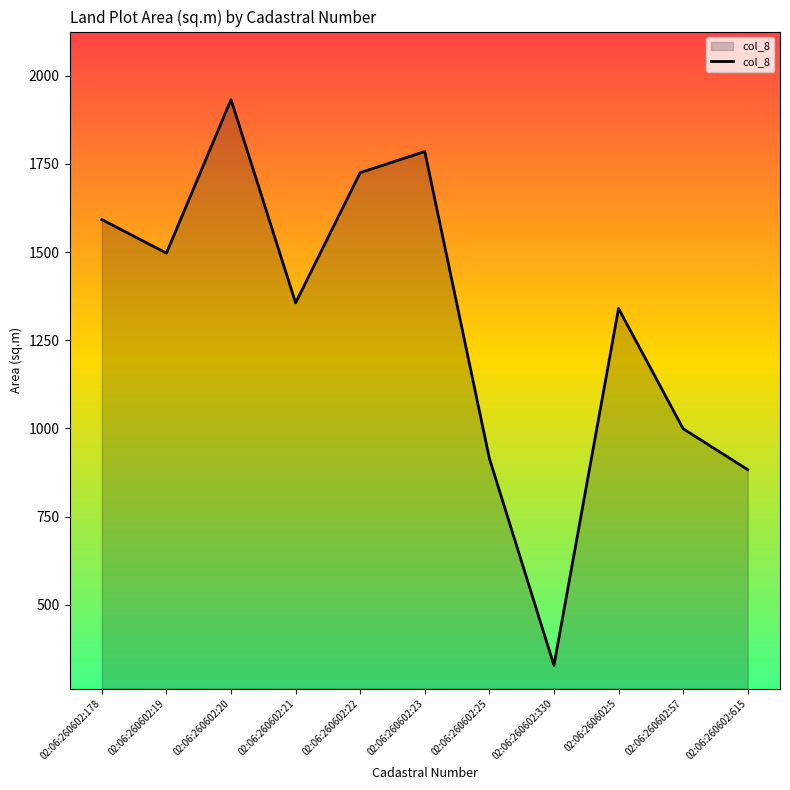

Is it true that the value at 02:06:260602:5 is 1340?

True